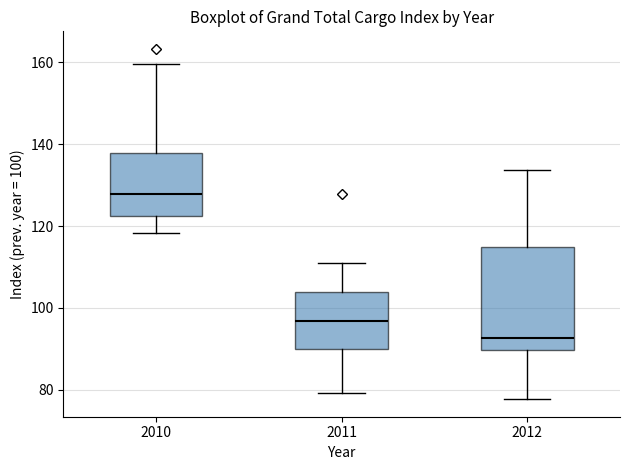

Reading left to right, transcribe this box plot: for each box, give where its median line is, the range the box spans, and where its two whiskers end, as read against the y-axis. The values are not printed on the chart, so give them approximately, as read against the axis.

2010: median 128, box 122 to 138, whiskers 118 to 160
2011: median 96, box 90 to 104, whiskers 80 to 112
2012: median 92, box 90 to 114, whiskers 78 to 134